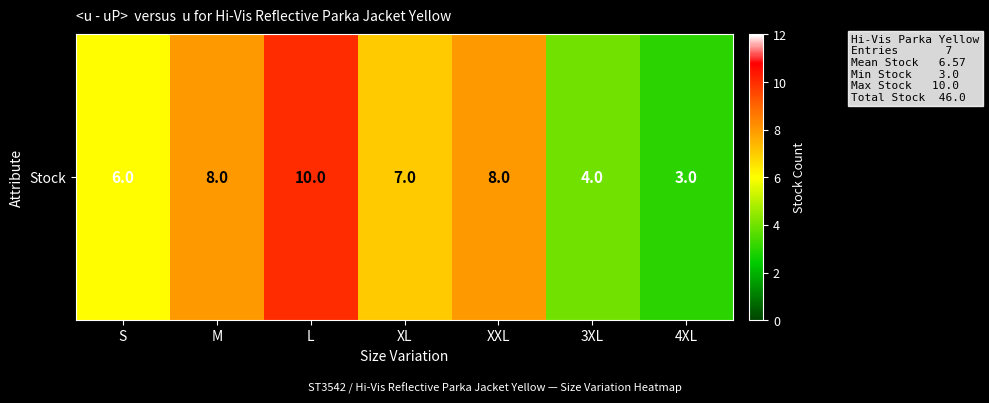

Reading left to right, extract all data points from this chart.

6	8	10	7	8	4	3